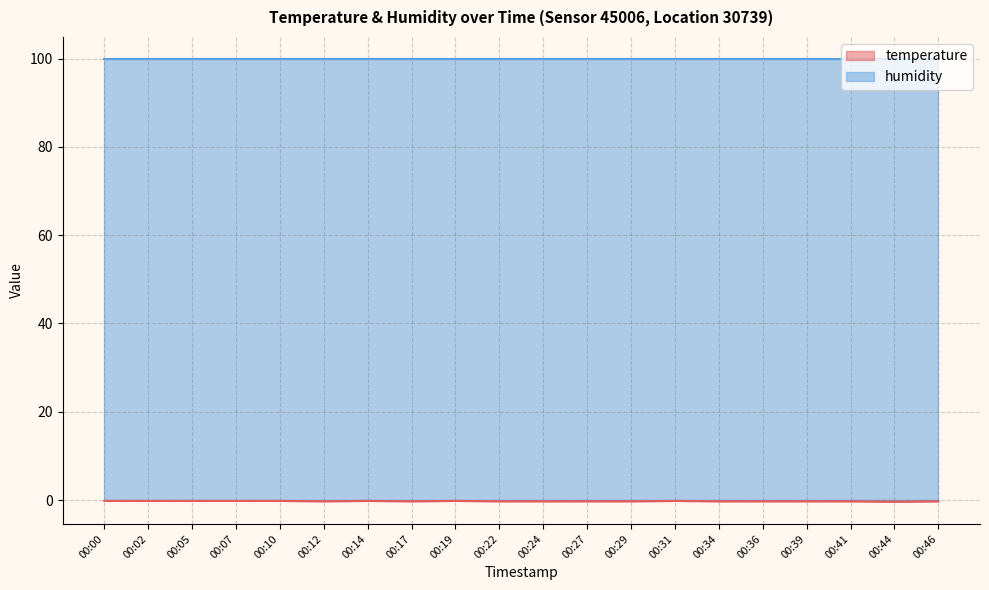

What is the difference between the maximum and second lowest values?

0.1